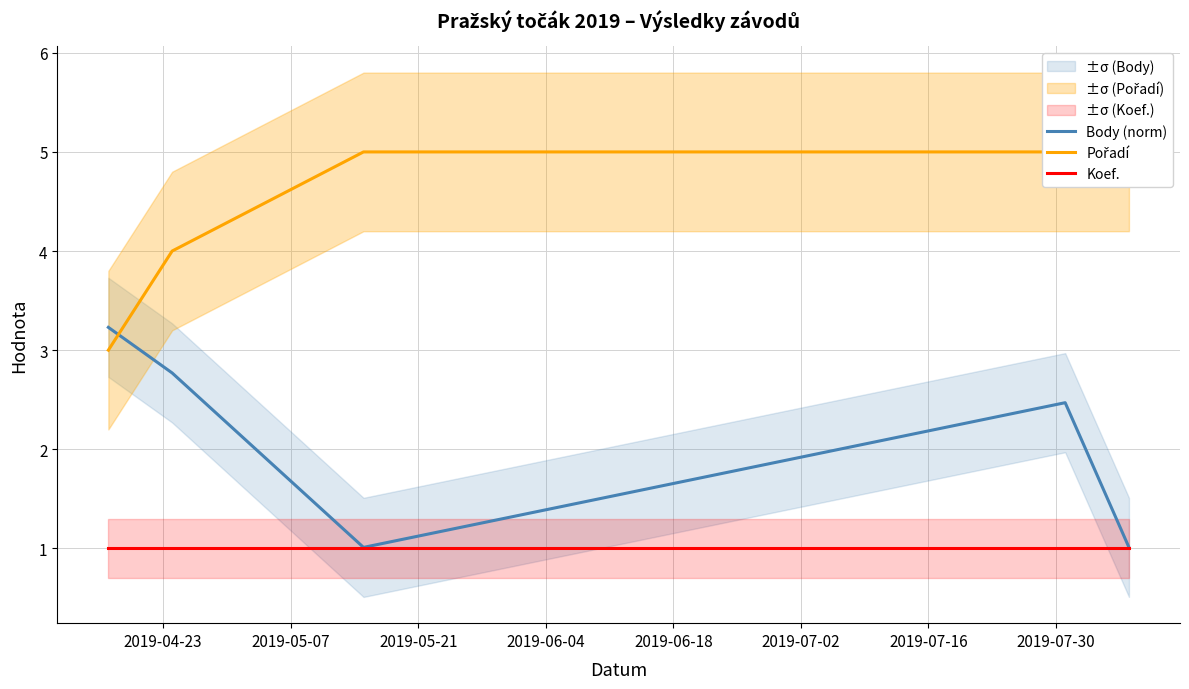

What is the maximum value for Koef.?

1.0